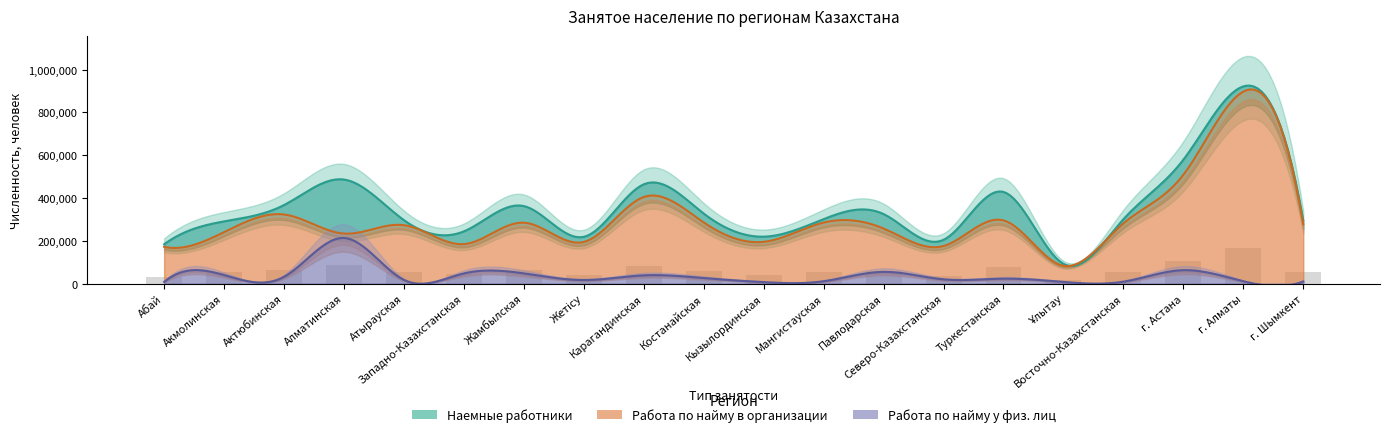

At Алматинская, list the series in order from largest to smallest.

Наемные работники, Работа по найму в организации, Работа по найму у физ. лиц